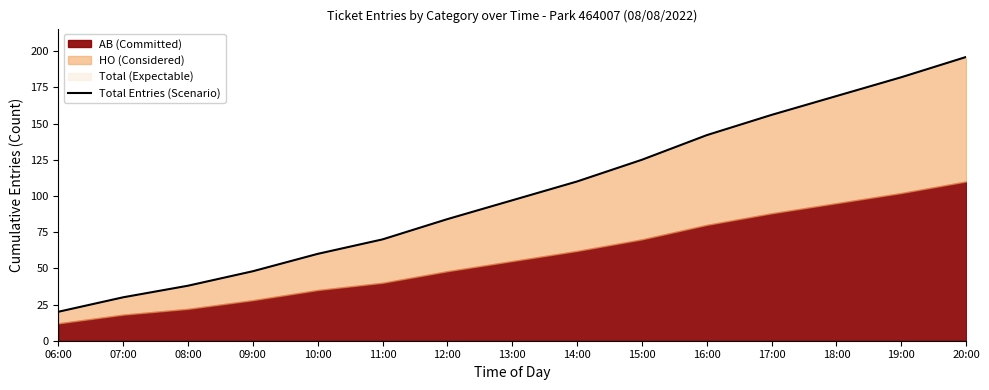

What is the change in value from 12:00 to 20:00?

+112